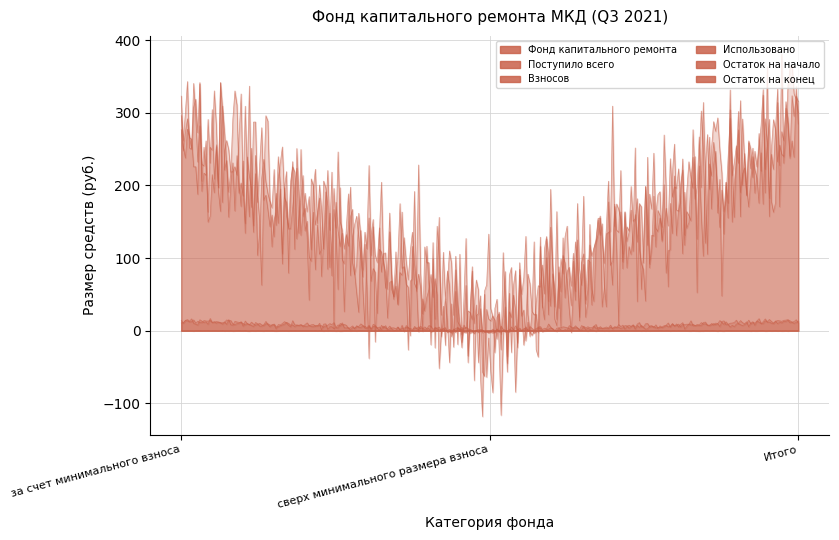

Does the chart display data point markers on the line(s)?

No